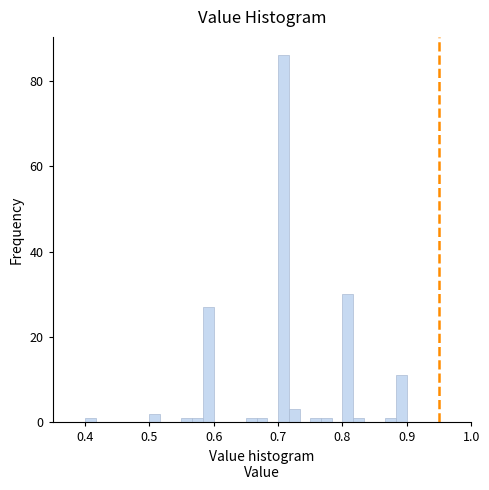

Around what value on the x-axis is the tallest bar? Give the approximate position of its centre, as read against the axis.

0.71